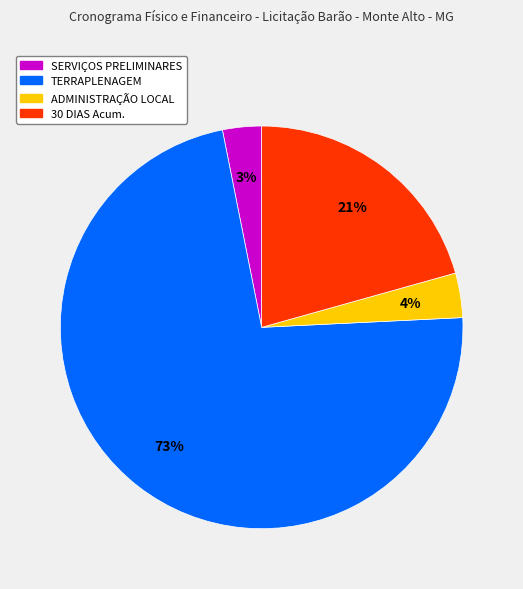

To the nearest percent, what is the average slice percentage?

25%